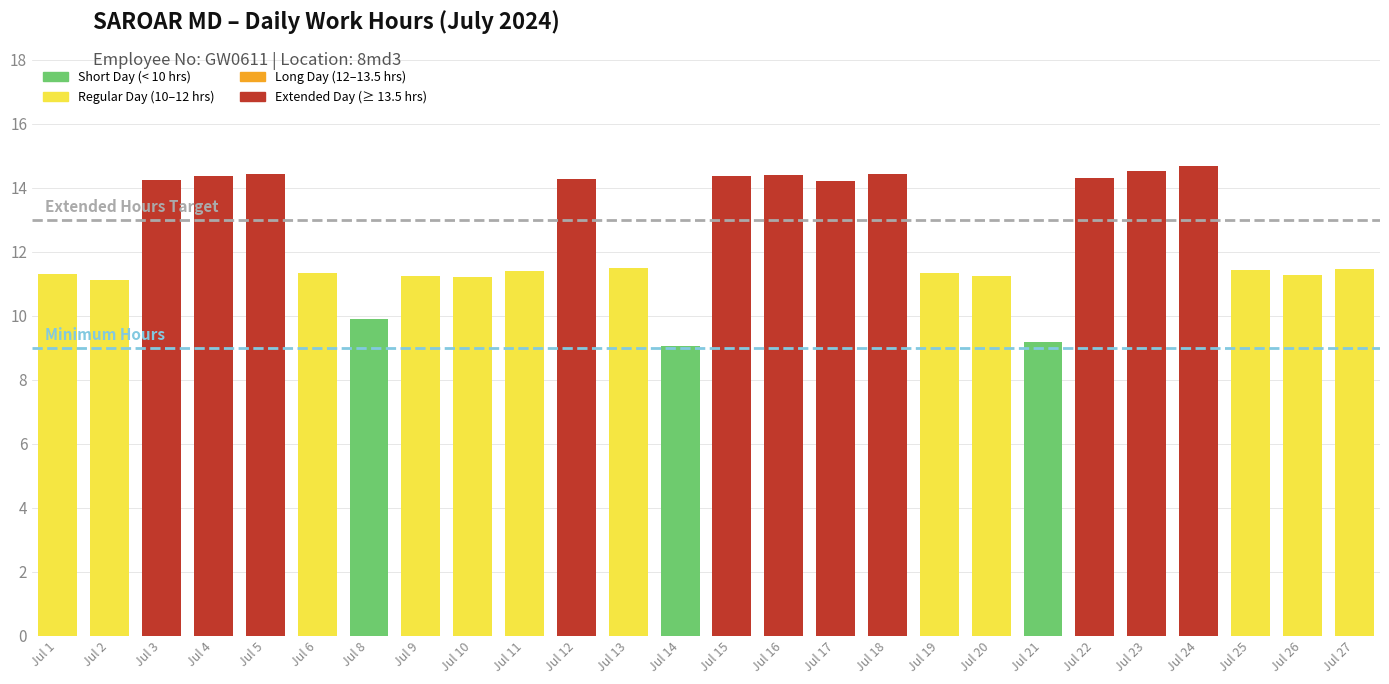

What is the difference between the maximum and second lowest values?

5.5